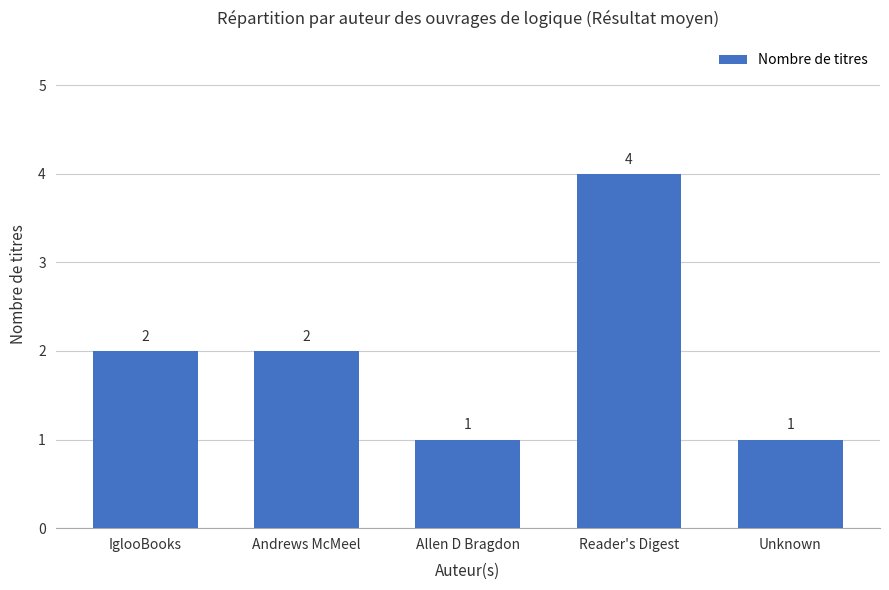

How many values are below 2?

2